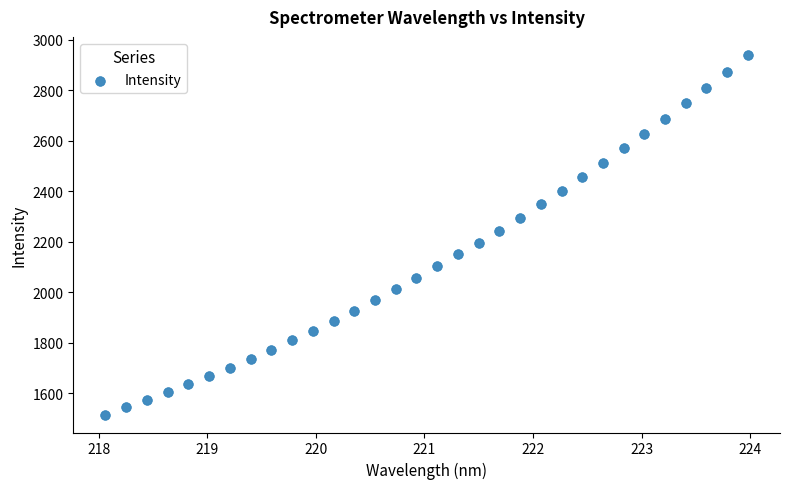

What is the range of X values (max minus min)?

5.9